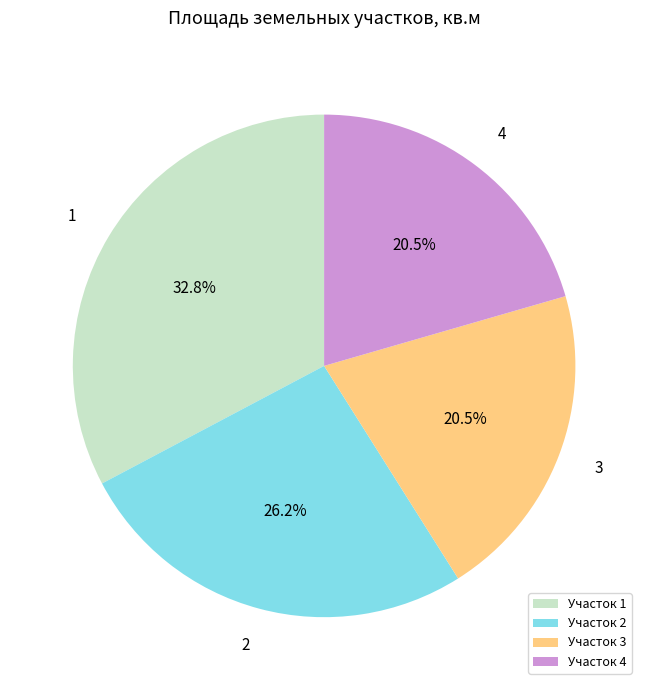

Is it true that 4 is 9% of the pie?

False